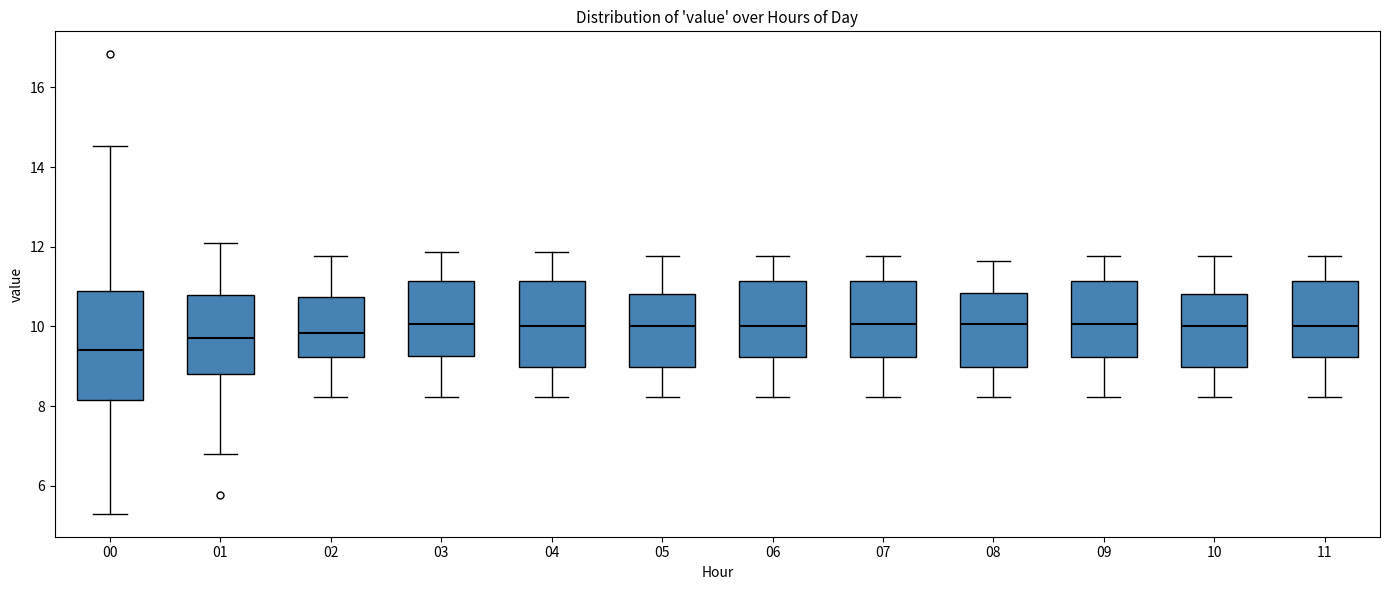

Which box is the tallest, from its lower edge to its upper edge?

00